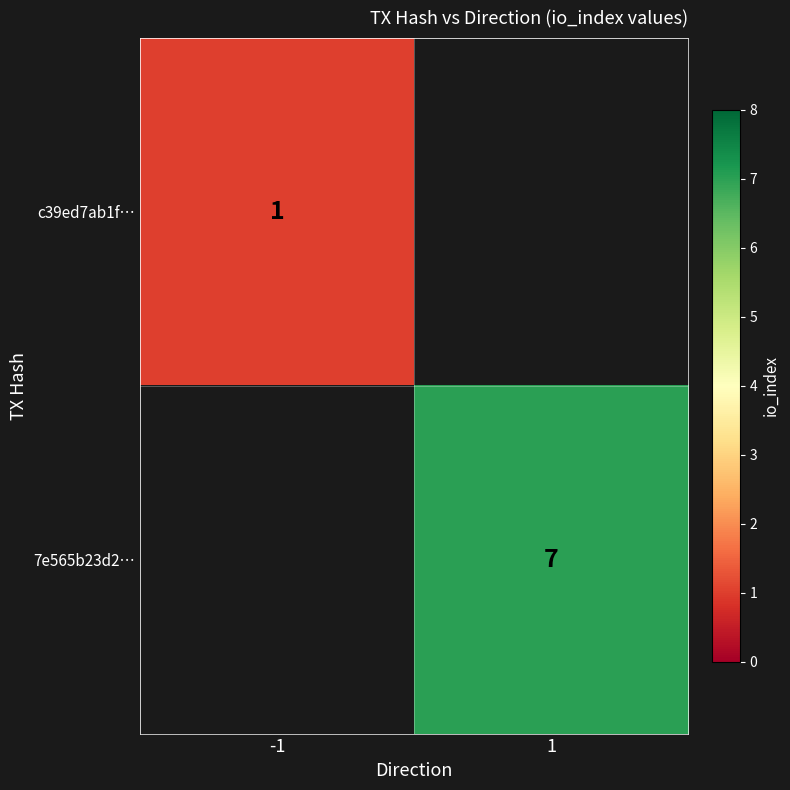

How many distinct data groups are displayed?

2